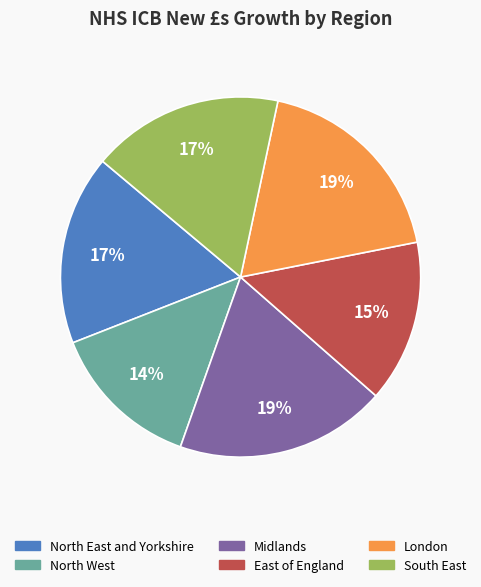

Which has a higher value, London or North West?

London